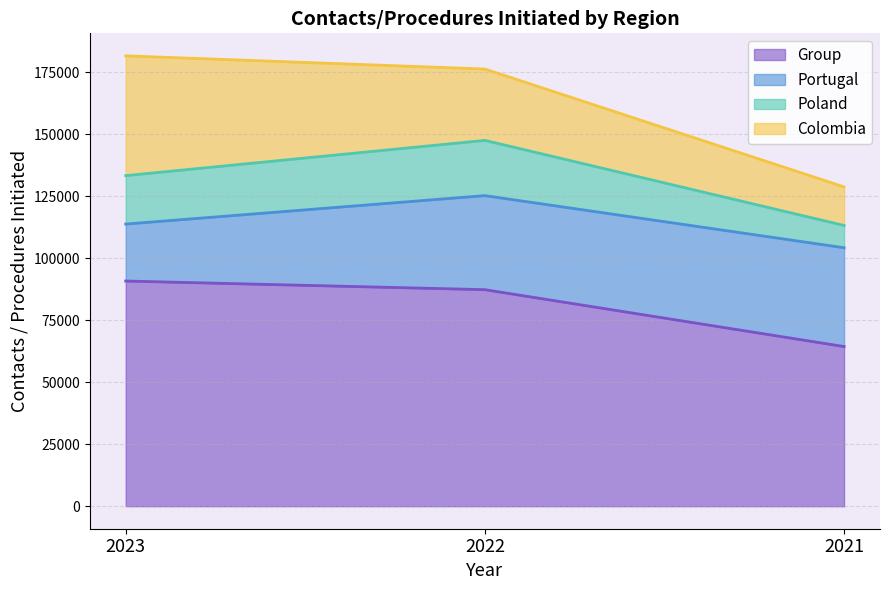

Does the chart display data point markers on the line(s)?

No